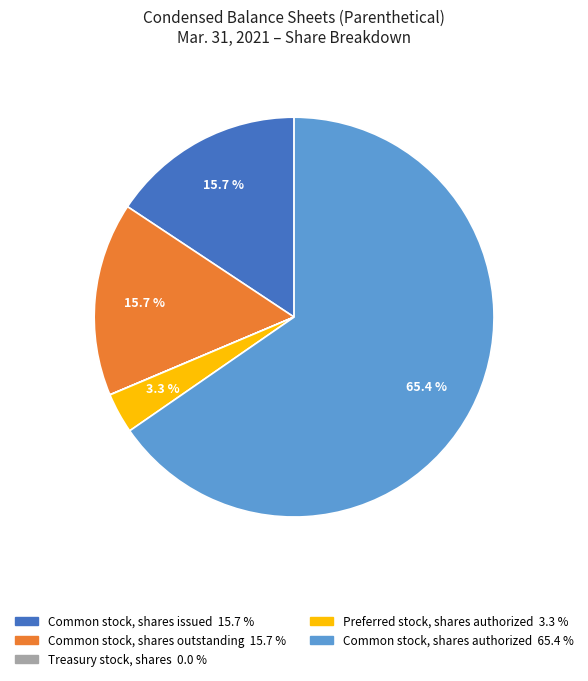

Which category accounts for the majority?

Common stock, shares authorized